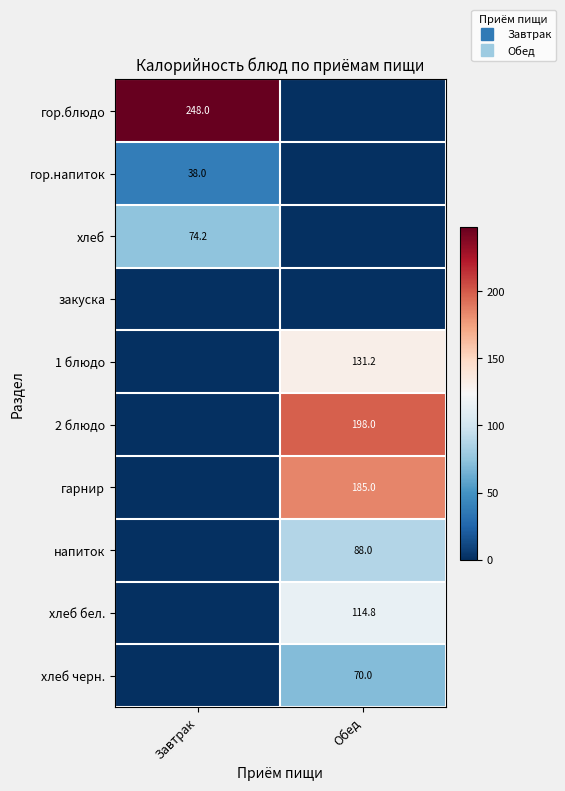

Where is хлеб черн. nearest to the value 35?

Завтрак